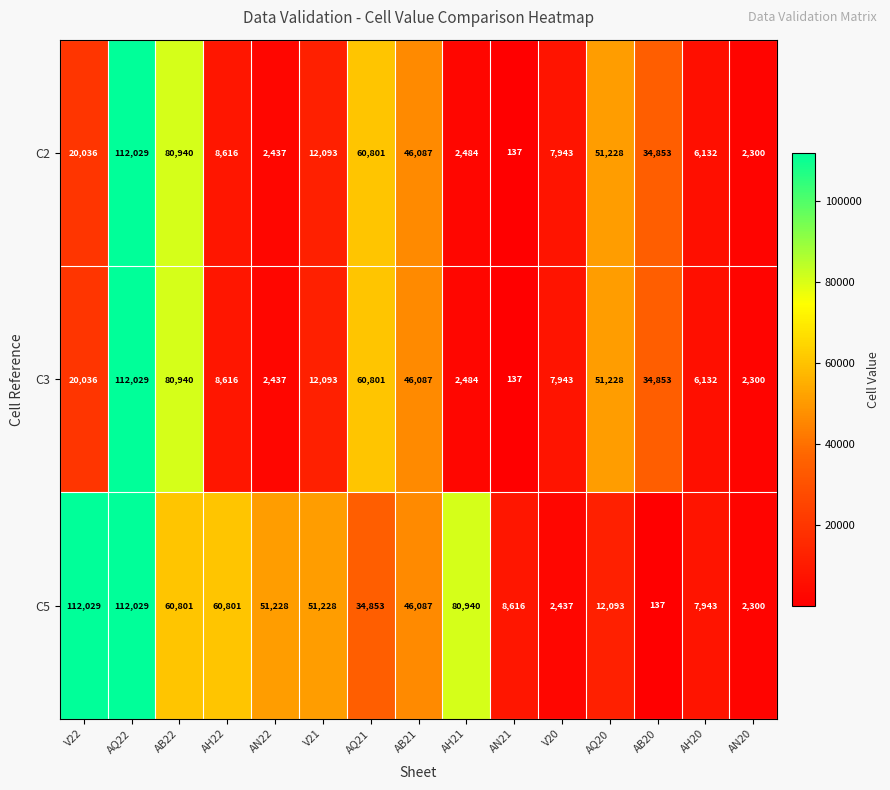

What is the sum of the C2 values at AQ22 and AN20?

114329